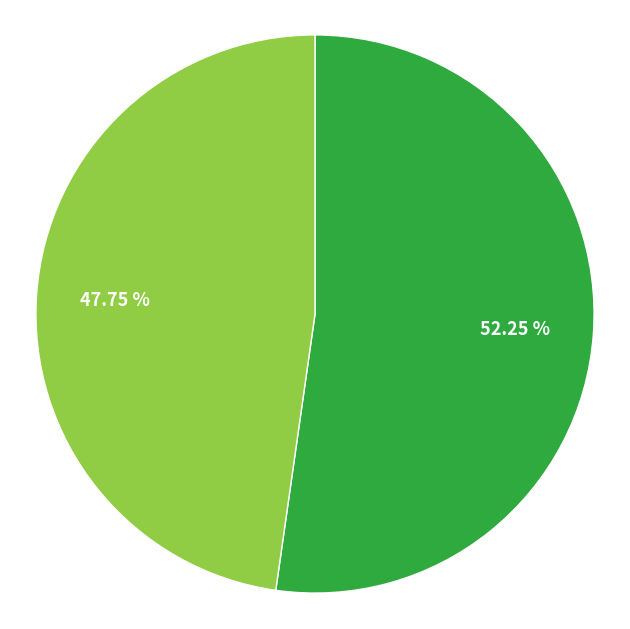

Is there any slice that represents more than half of the pie?

Yes